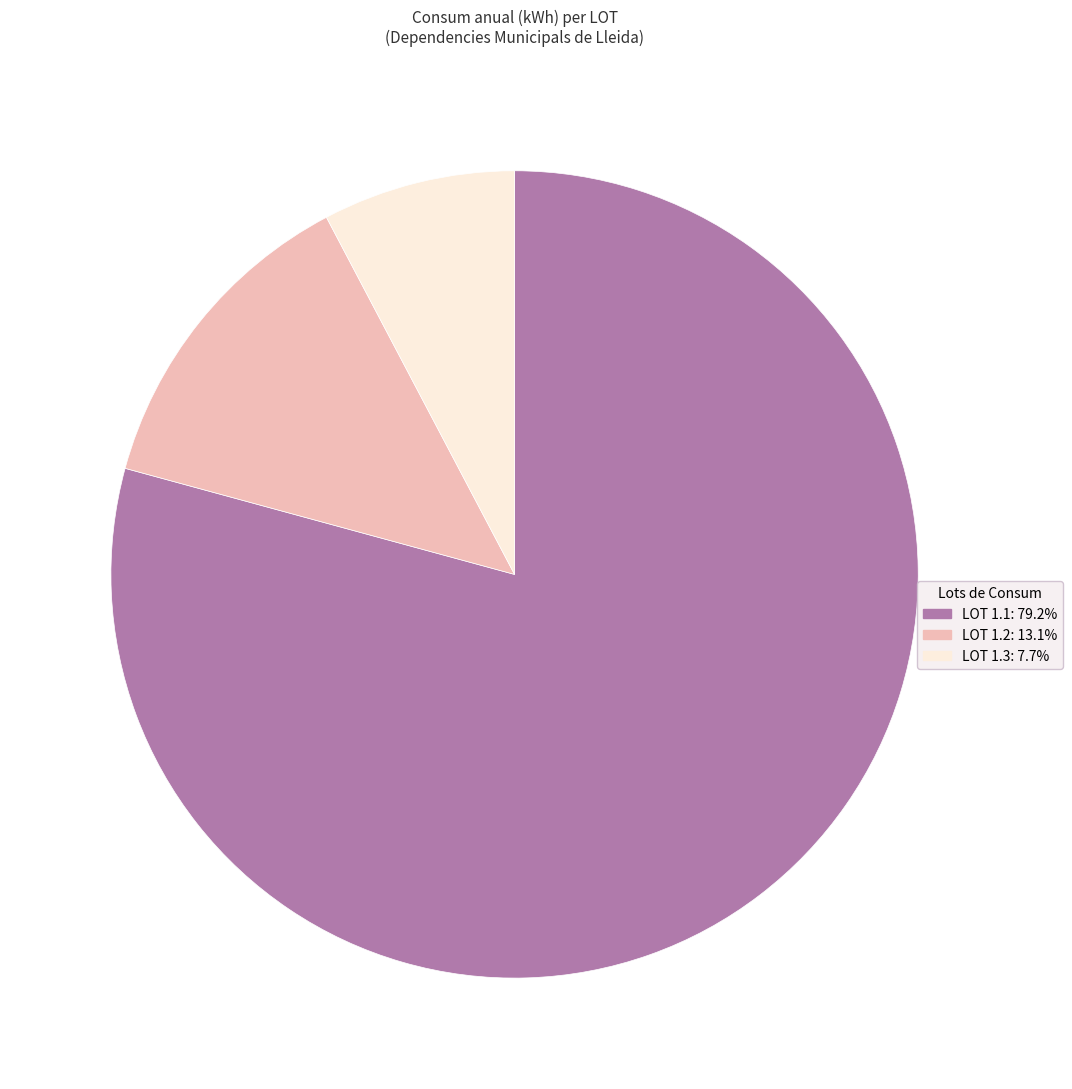

Is there a majority slice in this chart?

Yes